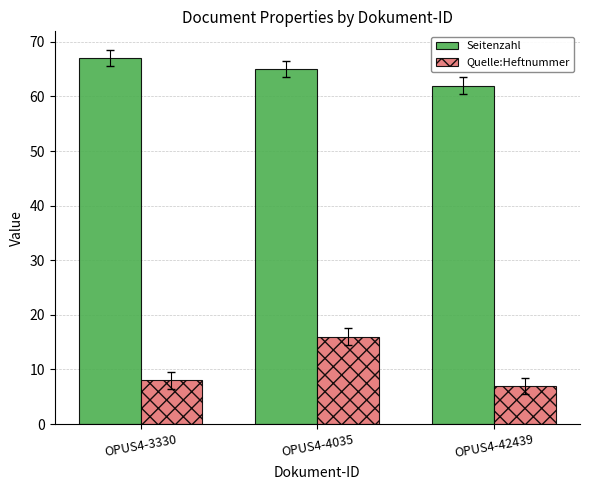

The value of Quelle:Heftnummer at OPUS4-3330 is 11. True or false?

False